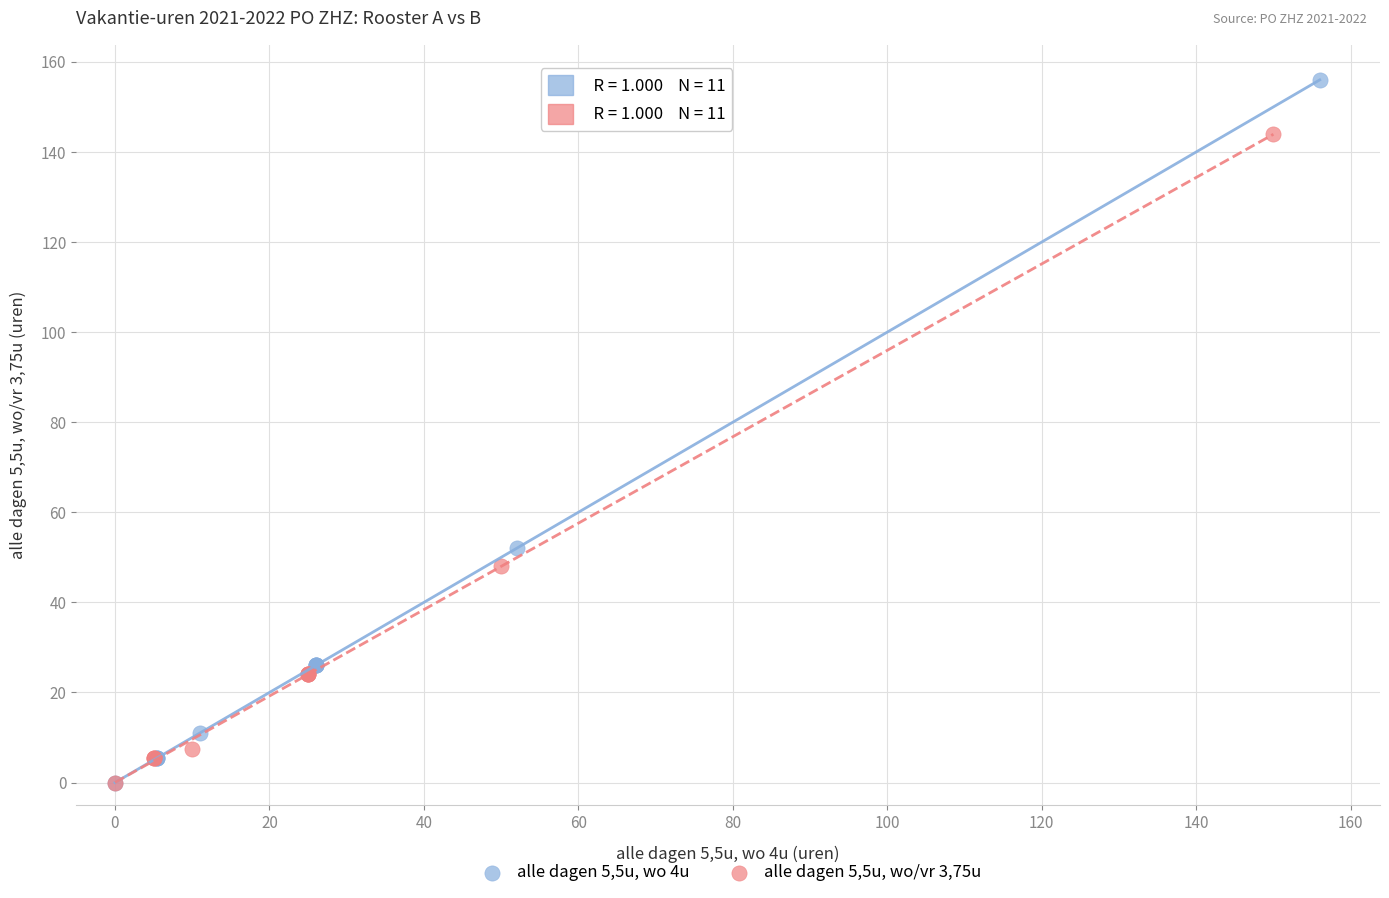

Which series has the widest spread of Y values?

alle dagen 5,5u, wo 4u